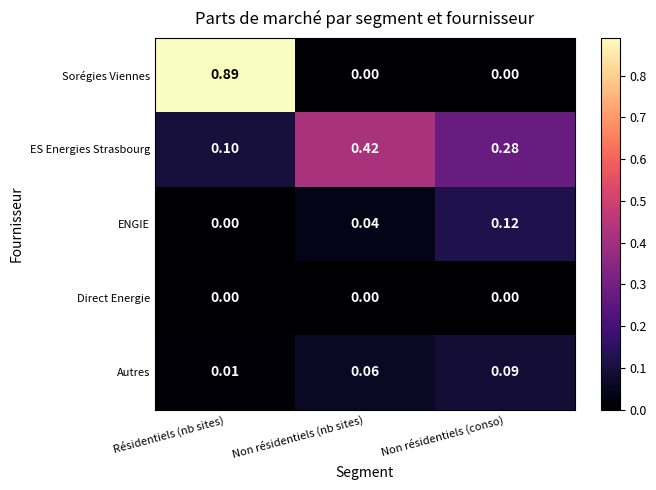

Is the value of Sorégies Viennes at Résidentiels (nb sites) greater than the value of Direct Energie at Non résidentiels (conso)?

Yes